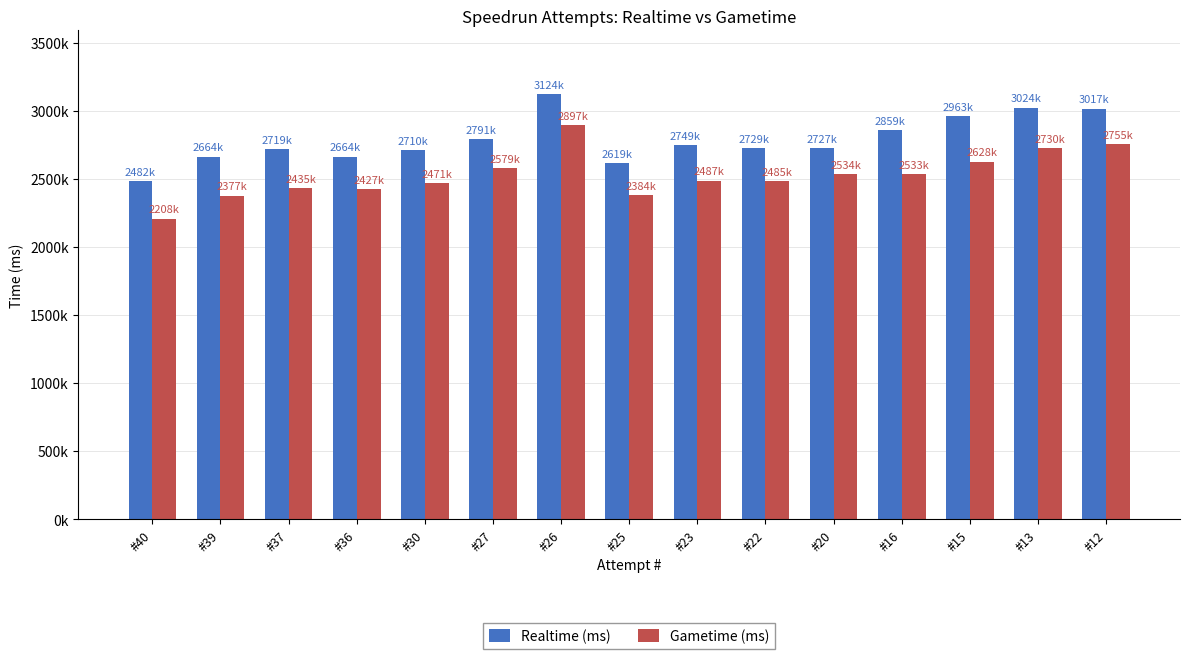

Where is Realtime (ms) nearest to the value 2803253?

#27